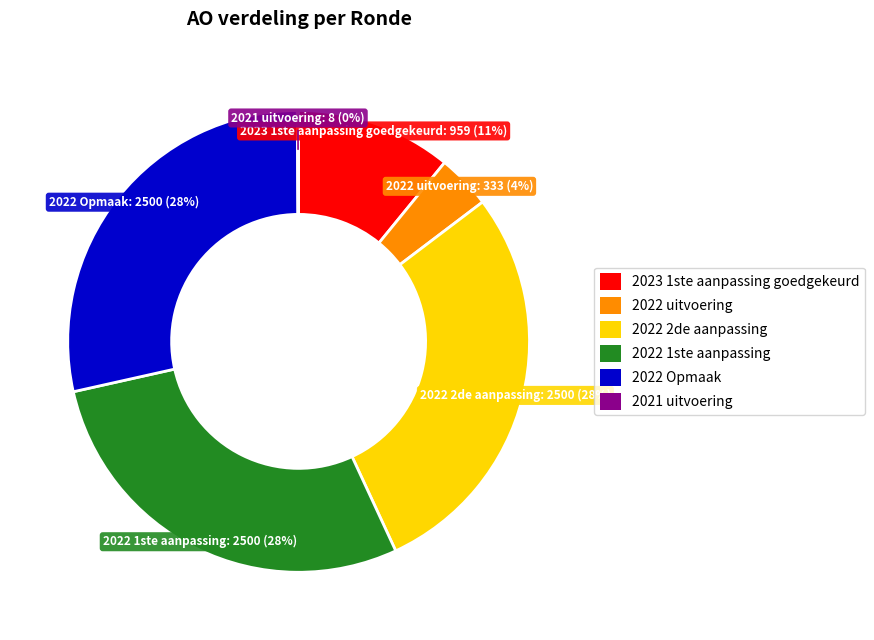

Between 2022 uitvoering and 2023 1ste aanpassing goedgekeurd, which is larger?

2023 1ste aanpassing goedgekeurd